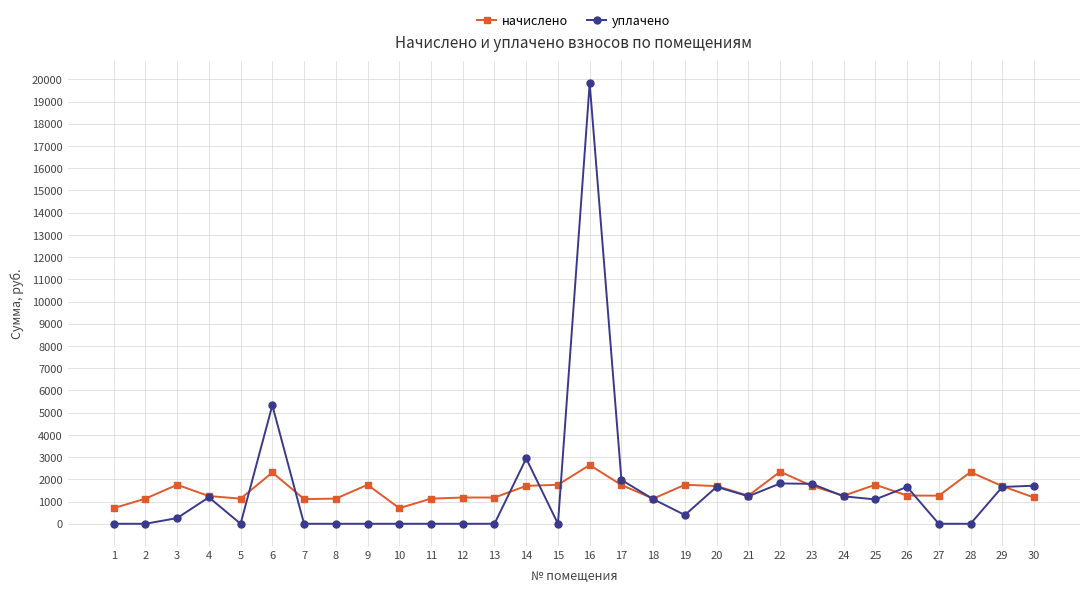

True or false: начислено and уплачено cross at least once.

True